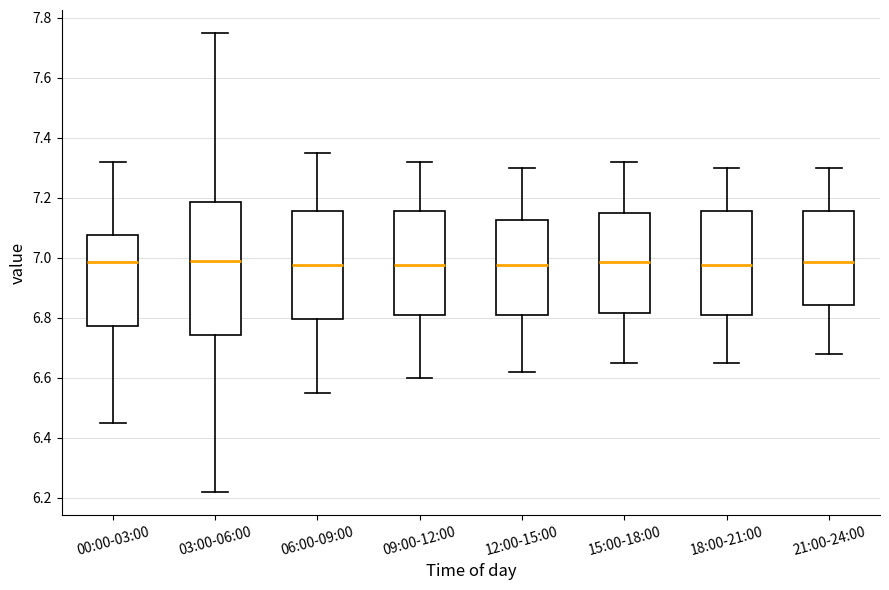

Reading left to right, transcribe this box plot: for each box, give where its median line is, the range the box spans, and where its two whiskers end, as read against the y-axis. The values are not printed on the chart, so give them approximately, as read against the axis.

00:00-03:00: median 6.98, box 6.78 to 7.08, whiskers 6.46 to 7.32
03:00-06:00: median 7.00, box 6.74 to 7.18, whiskers 6.22 to 7.76
06:00-09:00: median 6.98, box 6.80 to 7.16, whiskers 6.56 to 7.36
09:00-12:00: median 6.98, box 6.82 to 7.16, whiskers 6.60 to 7.32
12:00-15:00: median 6.98, box 6.82 to 7.12, whiskers 6.62 to 7.30
15:00-18:00: median 6.98, box 6.82 to 7.16, whiskers 6.66 to 7.32
18:00-21:00: median 6.98, box 6.82 to 7.16, whiskers 6.66 to 7.30
21:00-24:00: median 6.98, box 6.84 to 7.16, whiskers 6.68 to 7.30